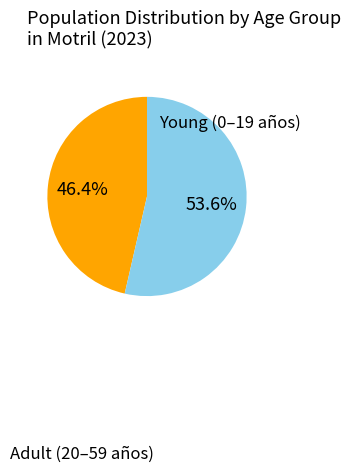

Is there a majority slice in this chart?

Yes